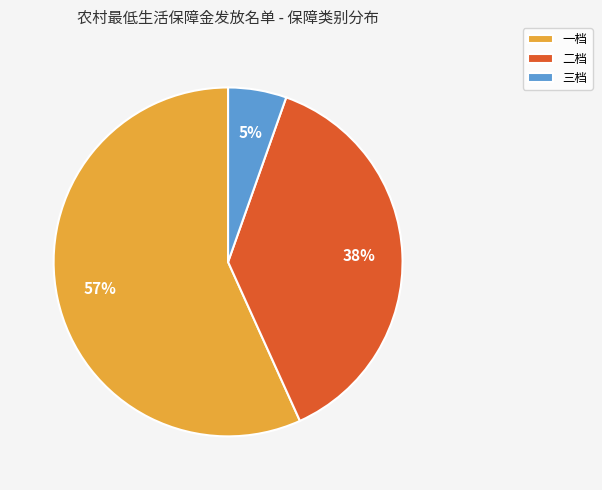

Do 二档 and 三档 together represent more than half of the pie?

No